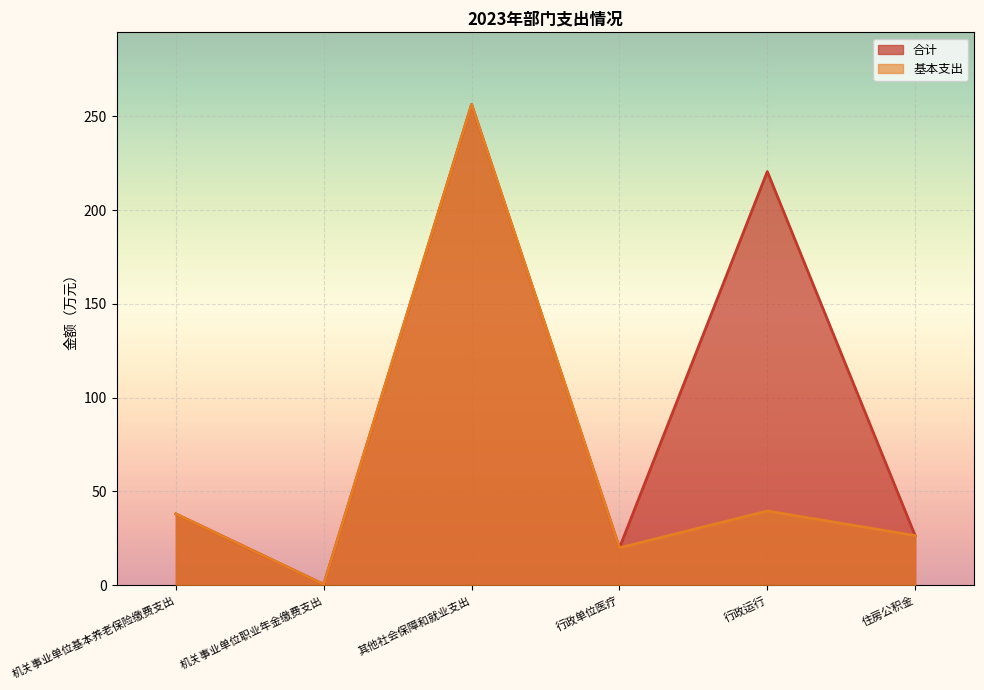

What position from the right is 机关事业单位基本养老保险缴费支出?

6